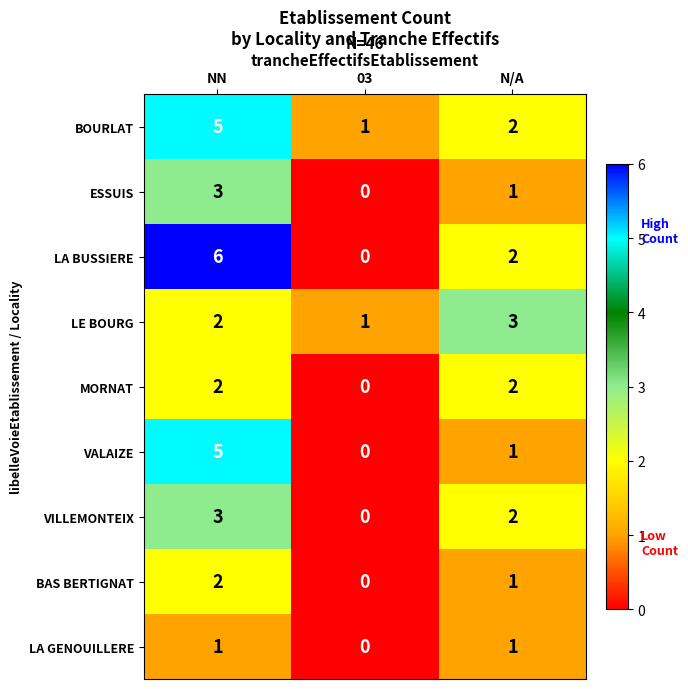

The MORNAT series shows -1 at 03. True or false?

False